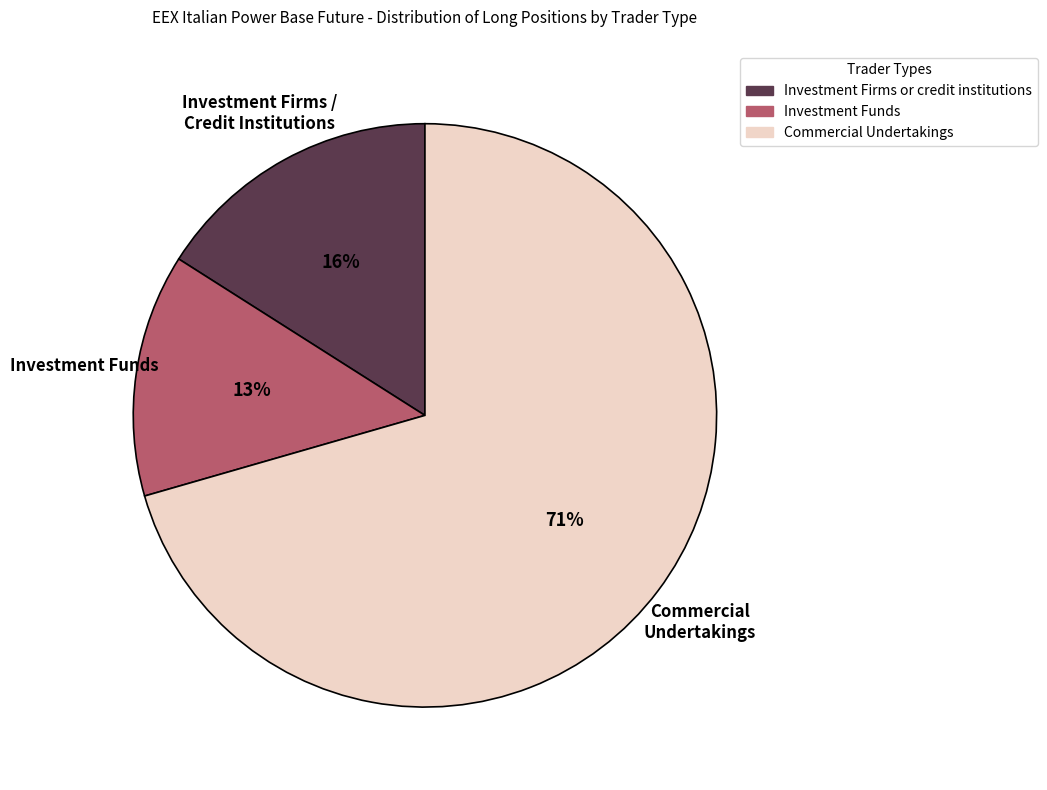

Rank the categories by value from lowest to highest.

Investment Funds, Investment Firms or credit institutions, Commercial Undertakings